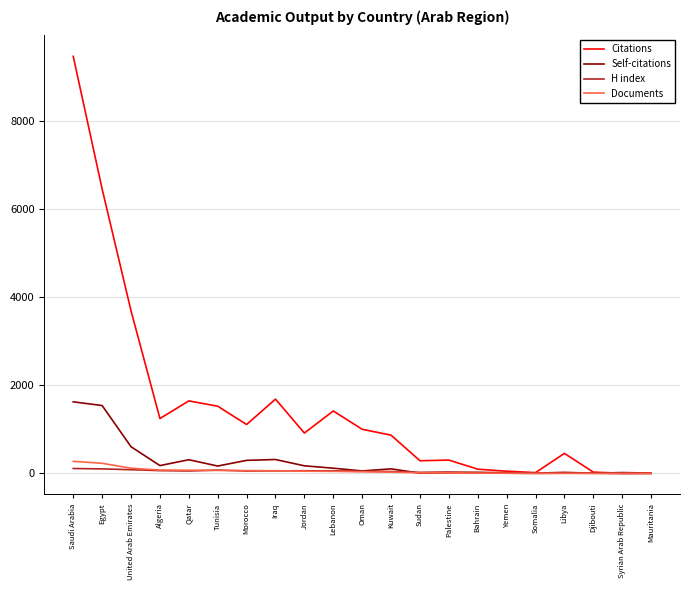

The Citations series shows 304 at Palestine. True or false?

True